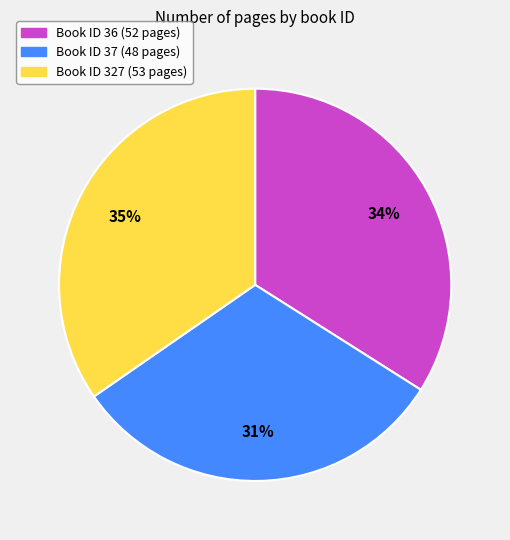

To the nearest percent, what is the average slice percentage?

33%